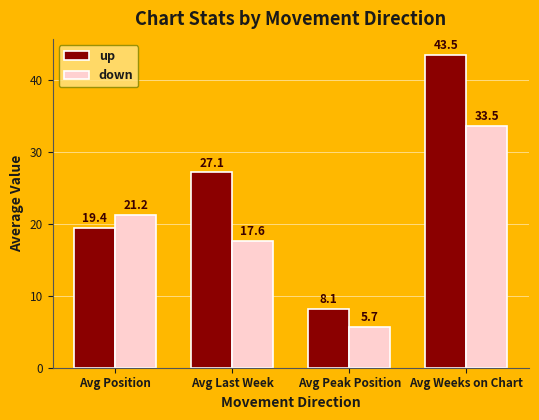

Between Avg Position and Avg Peak Position, which series saw the biggest shift?

down